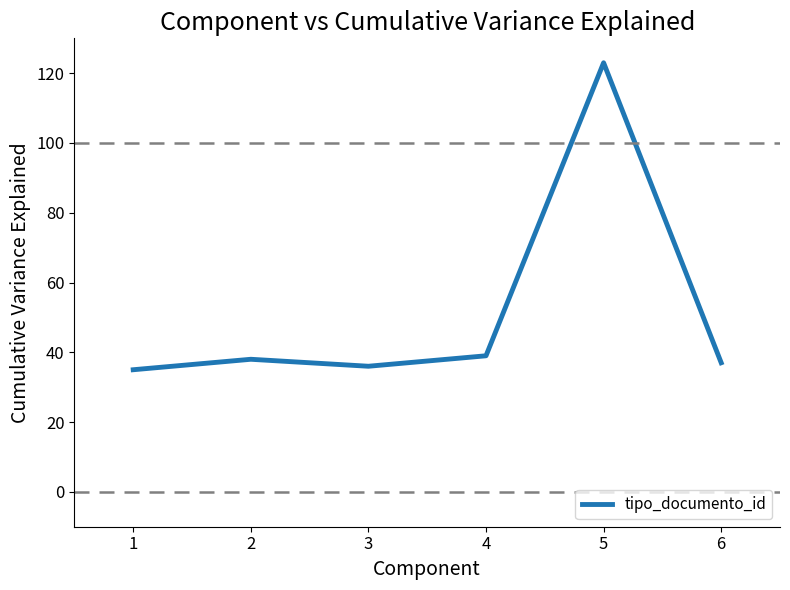

The chart shows a value of 172 at 4. True or false?

False